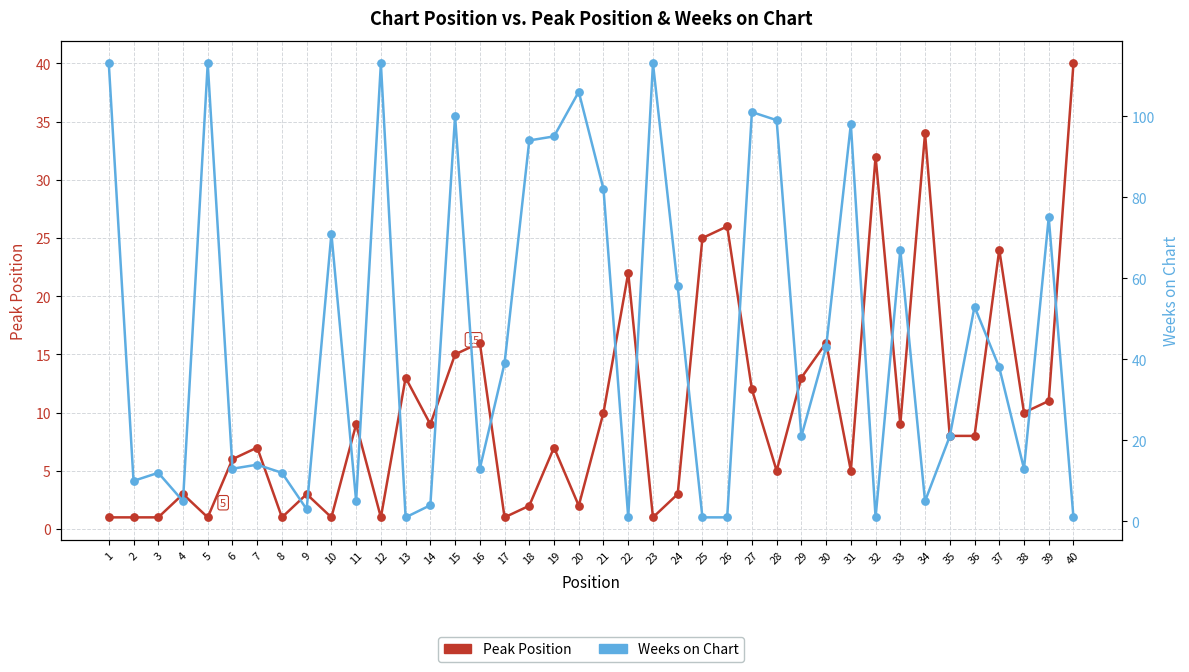

Which series has the widest spread of Y values?

Weeks on Chart